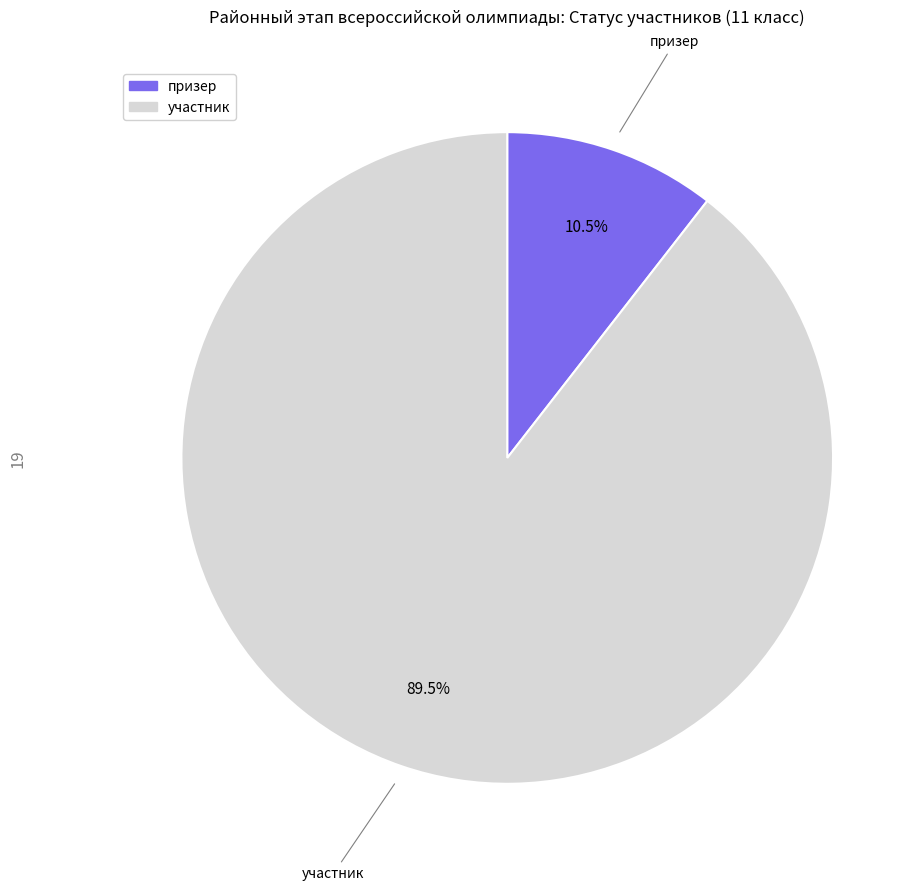

To the nearest percent, what is the average slice percentage?

50%